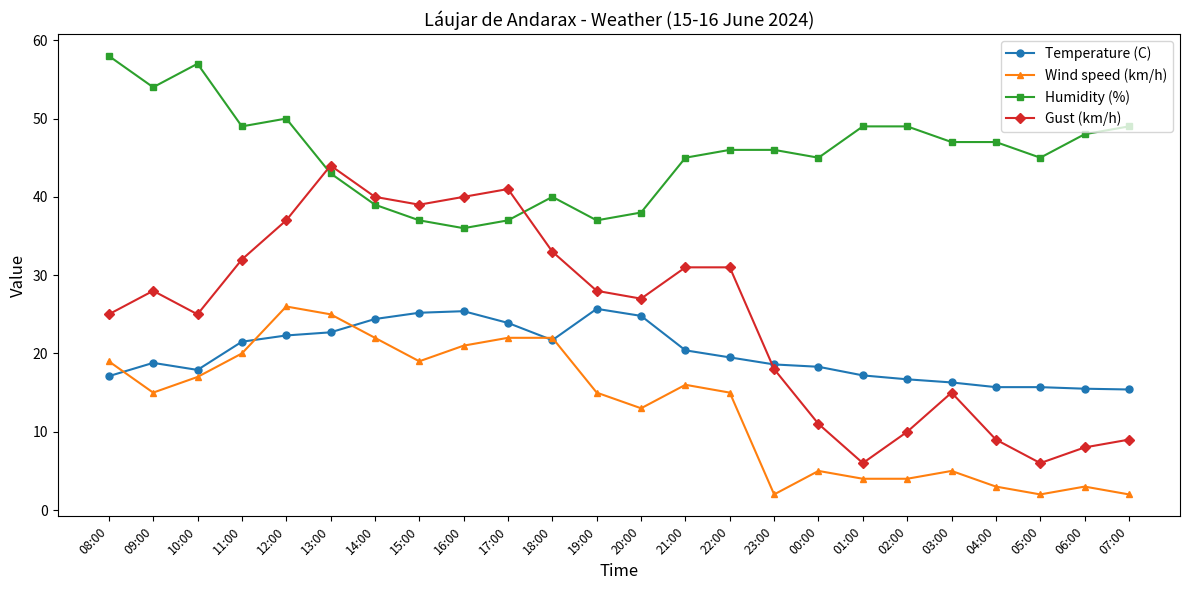

What is the difference between the Gust (km/h) values at 13:00 and 21:00?

13.0